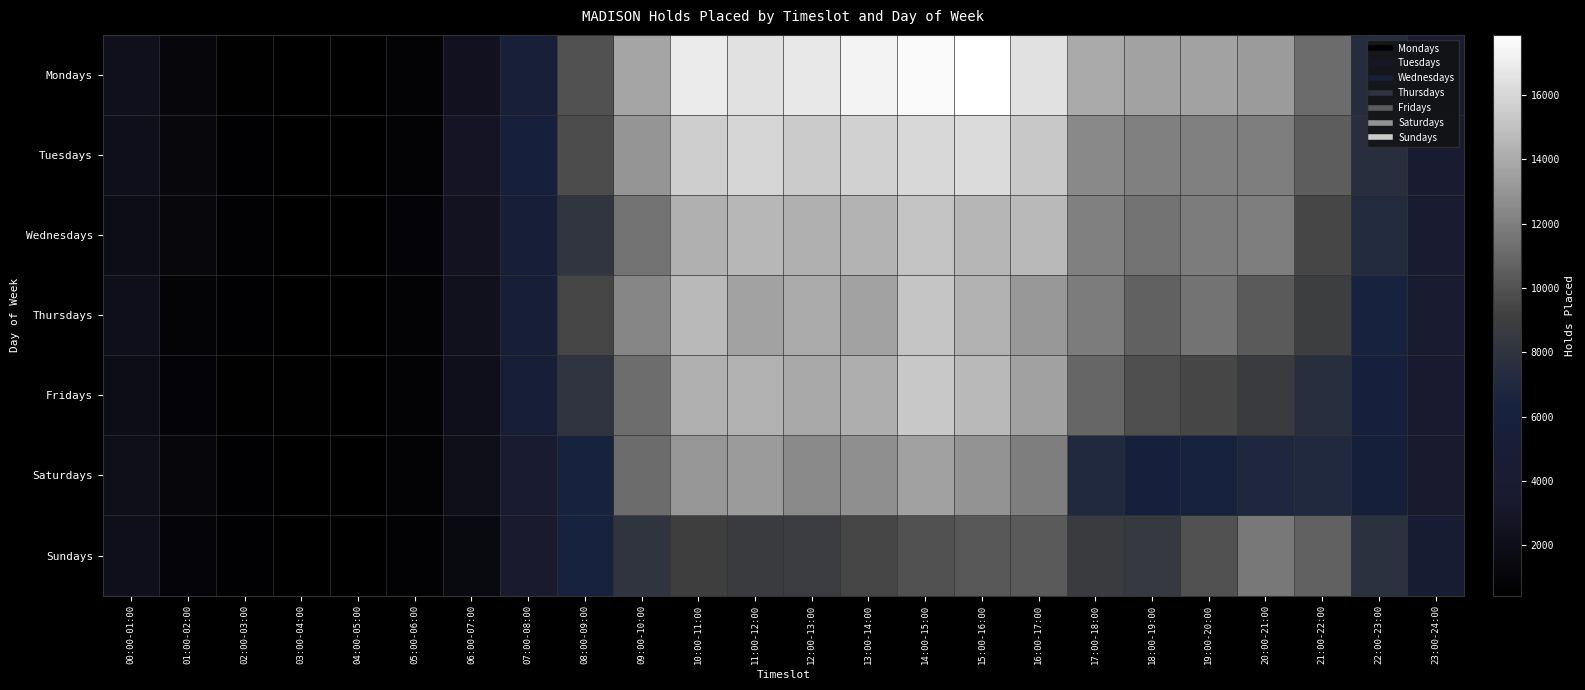

Reading left to right, extract all data points from this chart.

Mondays: 00:00-01:00=2310	01:00-02:00=1192	02:00-03:00=605	03:00-04:00=502	04:00-05:00=456	05:00-06:00=829	06:00-07:00=2417	07:00-08:00=5492	08:00-09:00=9950	09:00-10:00=13773	10:00-11:00=16945	11:00-12:00=16483	12:00-13:00=16813	13:00-14:00=17263	14:00-15:00=17535	15:00-16:00=17868	16:00-17:00=16459	17:00-18:00=13930	18:00-19:00=13607	19:00-20:00=13634	20:00-21:00=13276	21:00-22:00=11188	22:00-23:00=7353	23:00-24:00=4083
Tuesdays: 00:00-01:00=2244	01:00-02:00=1308	02:00-03:00=658	03:00-04:00=500	04:00-05:00=477	05:00-06:00=892	06:00-07:00=2792	07:00-08:00=5938	08:00-09:00=9733	09:00-10:00=12981	10:00-11:00=15617	11:00-12:00=15898	12:00-13:00=15441	13:00-14:00=15729	14:00-15:00=16034	15:00-16:00=16178	16:00-17:00=15329	17:00-18:00=12437	18:00-19:00=12070	19:00-20:00=12025	20:00-21:00=11979	21:00-22:00=10513	22:00-23:00=7520	23:00-24:00=4030
Wednesdays: 00:00-01:00=1940	01:00-02:00=1309	02:00-03:00=767	03:00-04:00=494	04:00-05:00=475	05:00-06:00=994	06:00-07:00=2548	07:00-08:00=5316	08:00-09:00=8159	09:00-10:00=11402	10:00-11:00=14192	11:00-12:00=14533	12:00-13:00=14228	13:00-14:00=14334	14:00-15:00=15105	15:00-16:00=14467	16:00-17:00=14639	17:00-18:00=12066	18:00-19:00=11402	19:00-20:00=11915	20:00-21:00=11963	21:00-22:00=9429	22:00-23:00=7150	23:00-24:00=4098
Thursdays: 00:00-01:00=2171	01:00-02:00=976	02:00-03:00=654	03:00-04:00=460	04:00-05:00=560	05:00-06:00=816	06:00-07:00=2357	07:00-08:00=5230	08:00-09:00=9415	09:00-10:00=12298	10:00-11:00=14626	11:00-12:00=13625	12:00-13:00=14015	13:00-14:00=13584	14:00-15:00=15153	15:00-16:00=14295	16:00-17:00=13164	17:00-18:00=11898	18:00-19:00=10654	19:00-20:00=11484	20:00-21:00=10327	21:00-22:00=8954	22:00-23:00=6387	23:00-24:00=3852
Fridays: 00:00-01:00=1943	01:00-02:00=1046	02:00-03:00=633	03:00-04:00=602	04:00-05:00=438	05:00-06:00=864	06:00-07:00=2228	07:00-08:00=5164	08:00-09:00=8046	09:00-10:00=11257	10:00-11:00=14224	11:00-12:00=14263	12:00-13:00=13851	13:00-14:00=14128	14:00-15:00=15326	15:00-16:00=14637	16:00-17:00=13574	17:00-18:00=10901	18:00-19:00=9832	19:00-20:00=9488	20:00-21:00=8757	21:00-22:00=7567	22:00-23:00=5997	23:00-24:00=3607
Saturdays: 00:00-01:00=2056	01:00-02:00=1231	02:00-03:00=690	03:00-04:00=508	04:00-05:00=534	05:00-06:00=782	06:00-07:00=2032	07:00-08:00=3985	08:00-09:00=6367	09:00-10:00=11136	10:00-11:00=13089	11:00-12:00=13264	12:00-13:00=12517	13:00-14:00=12750	14:00-15:00=13558	15:00-16:00=12961	16:00-17:00=11970	17:00-18:00=6981	18:00-19:00=6112	19:00-20:00=6282	20:00-21:00=6898	21:00-22:00=6996	22:00-23:00=5690	23:00-24:00=3424
Sundays: 00:00-01:00=2194	01:00-02:00=1116	02:00-03:00=655	03:00-04:00=443	04:00-05:00=502	05:00-06:00=749	06:00-07:00=1493	07:00-08:00=3492	08:00-09:00=6260	09:00-10:00=8103	10:00-11:00=9071	11:00-12:00=8770	12:00-13:00=8835	13:00-14:00=9400	14:00-15:00=9946	15:00-16:00=10210	16:00-17:00=10315	17:00-18:00=8800	18:00-19:00=8540	19:00-20:00=9968	20:00-21:00=11728	21:00-22:00=10714	22:00-23:00=7772	23:00-24:00=4214